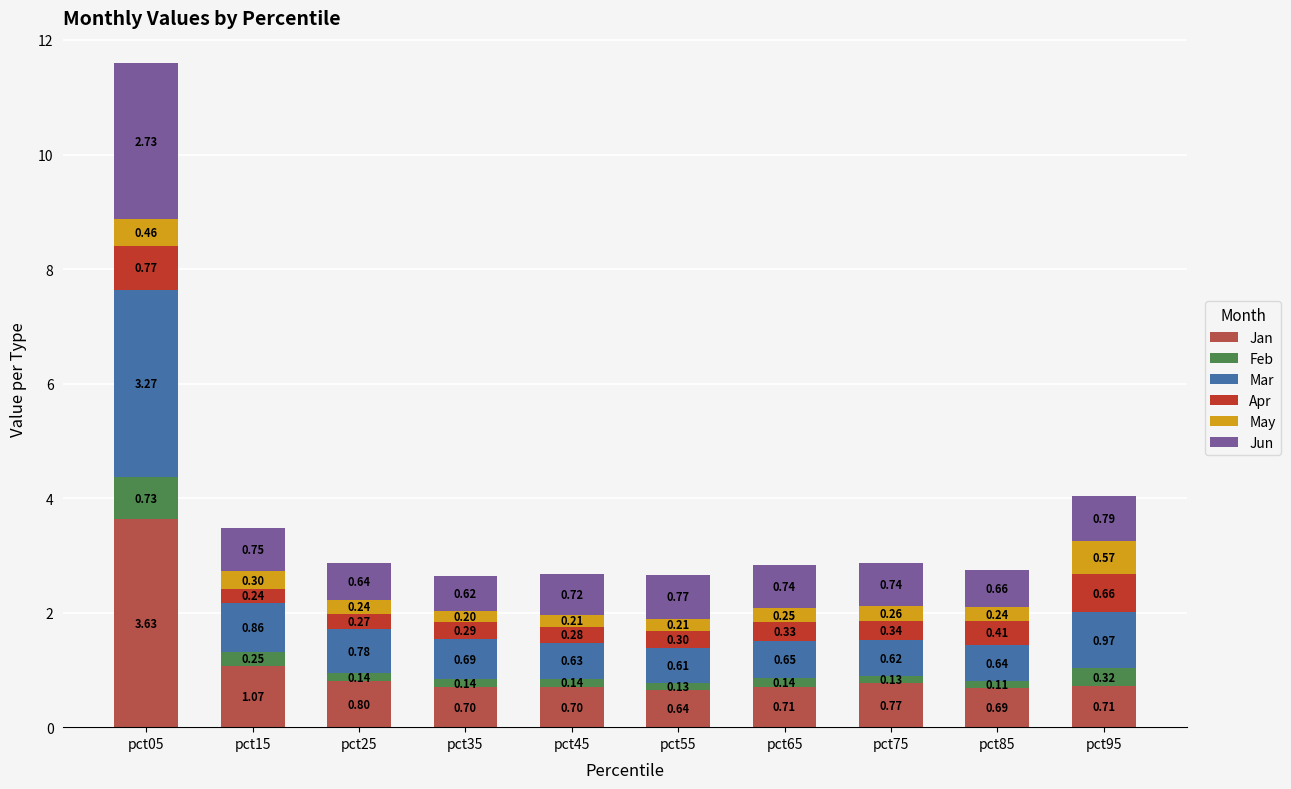

What is the total value across all series at pct25?

2.9